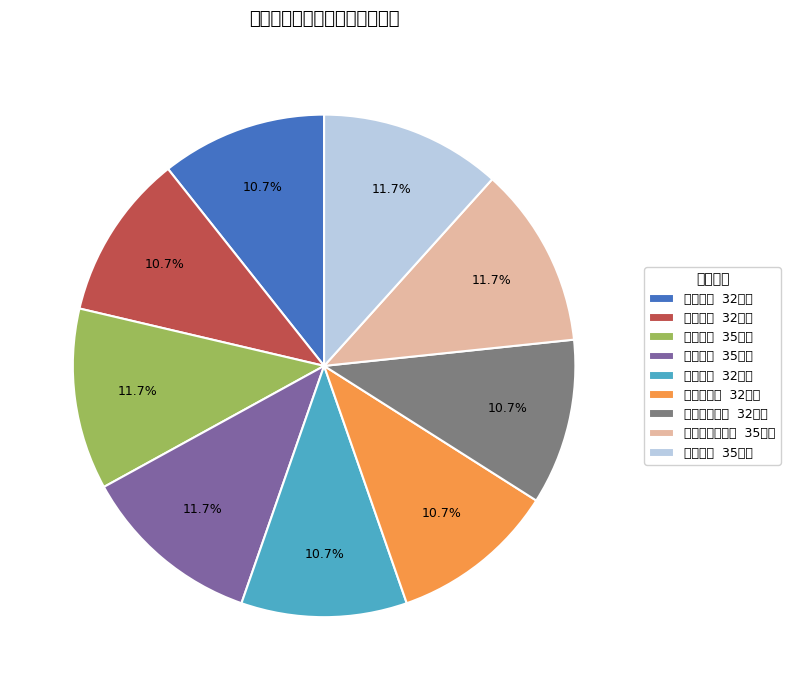

Does any single category account for the majority?

No